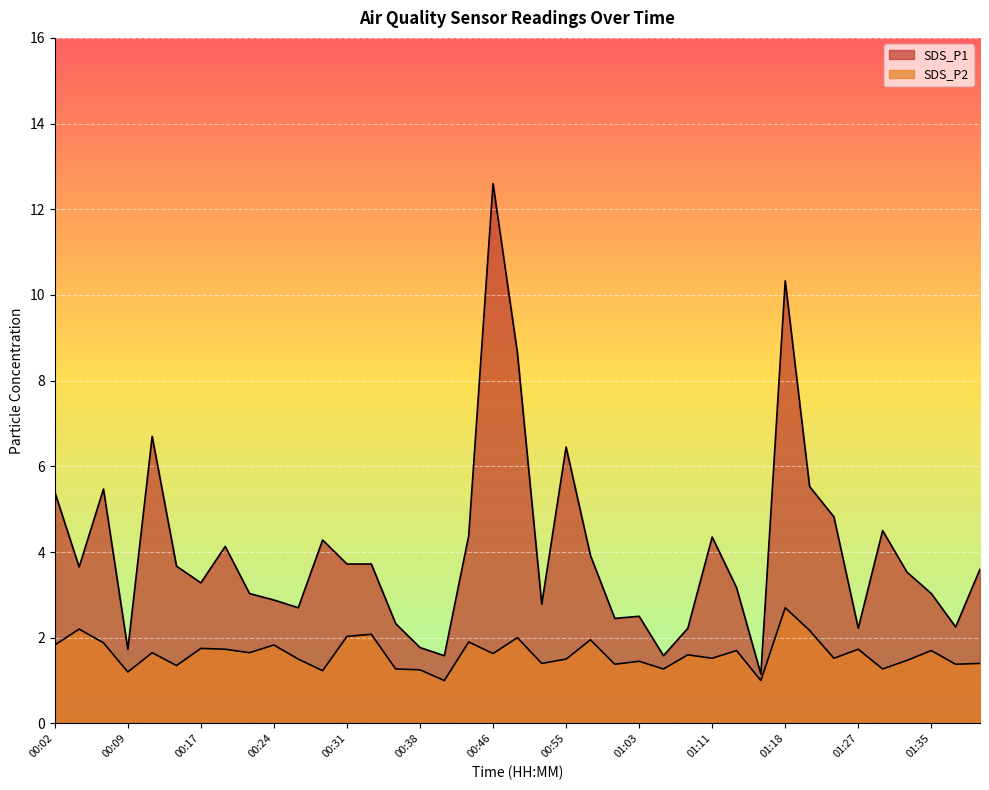

At which category is the sum across all series the highest?

00:46